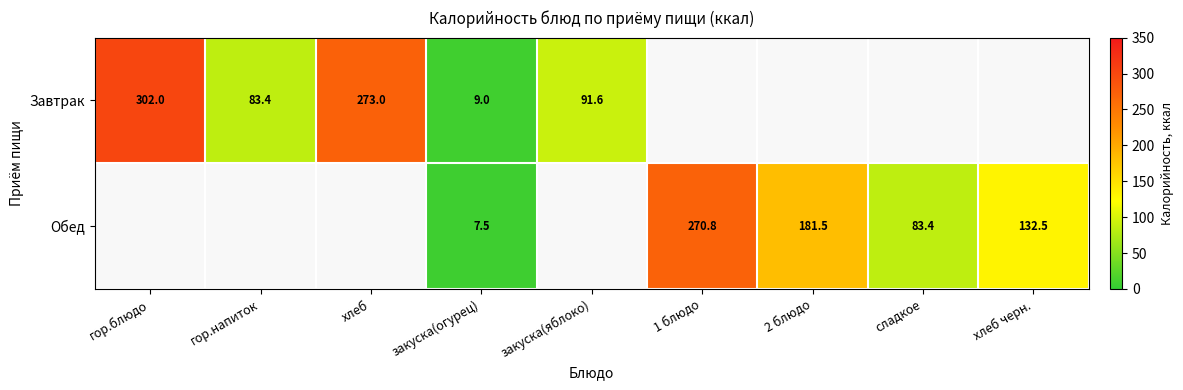

The value of Обед at 2 блюдо is 181.5. True or false?

True